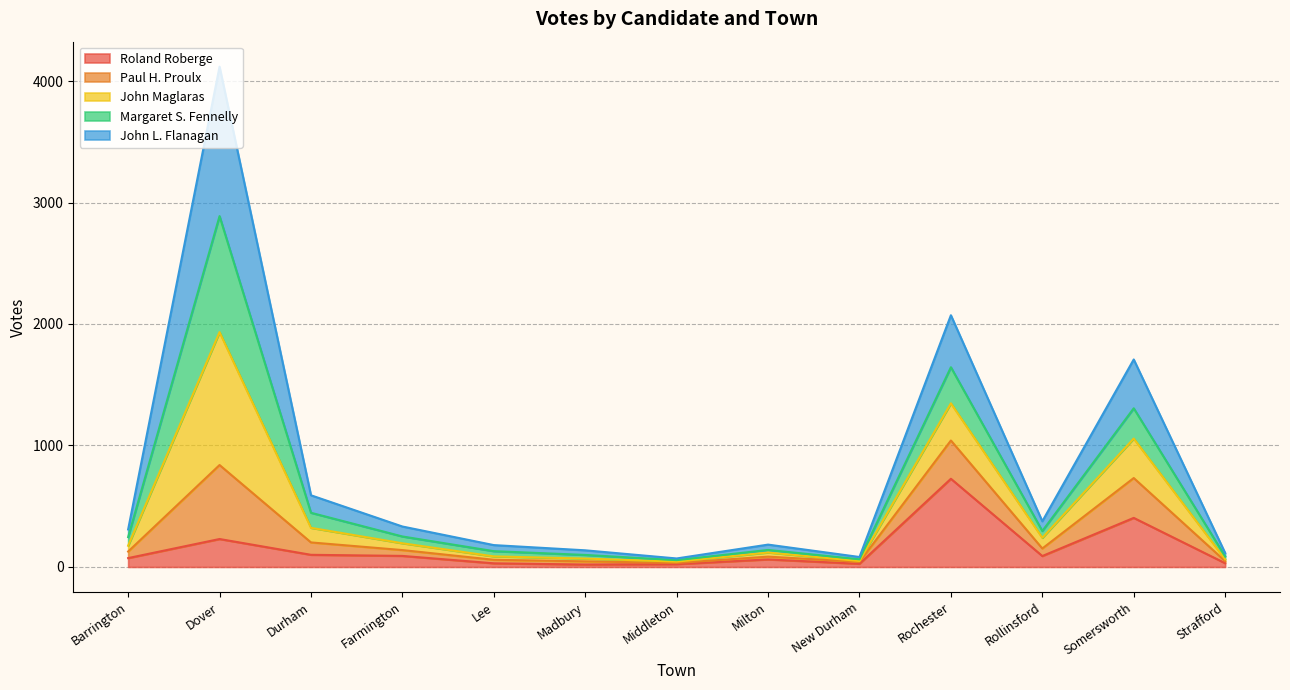

What is the total value across all series at Milton?

184